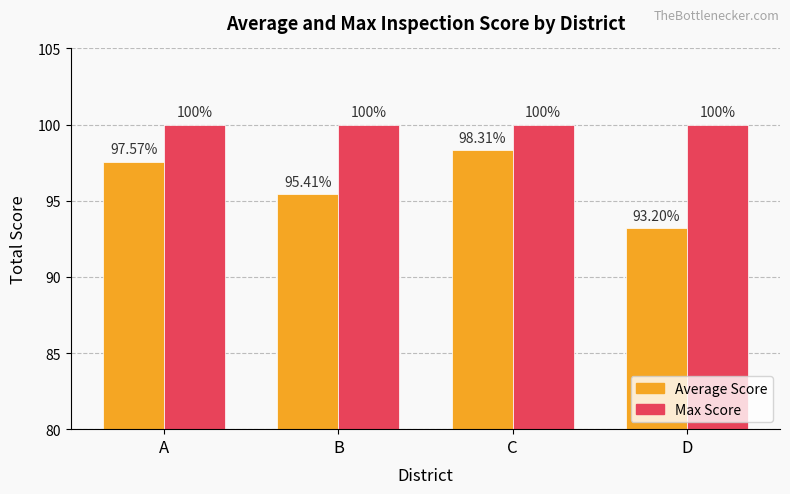

Reading left to right, what are all the values shown in this chart?

Average Score: 97.6	95.4	98.3	93.2
Max Score: 100.0	100.0	100.0	100.0